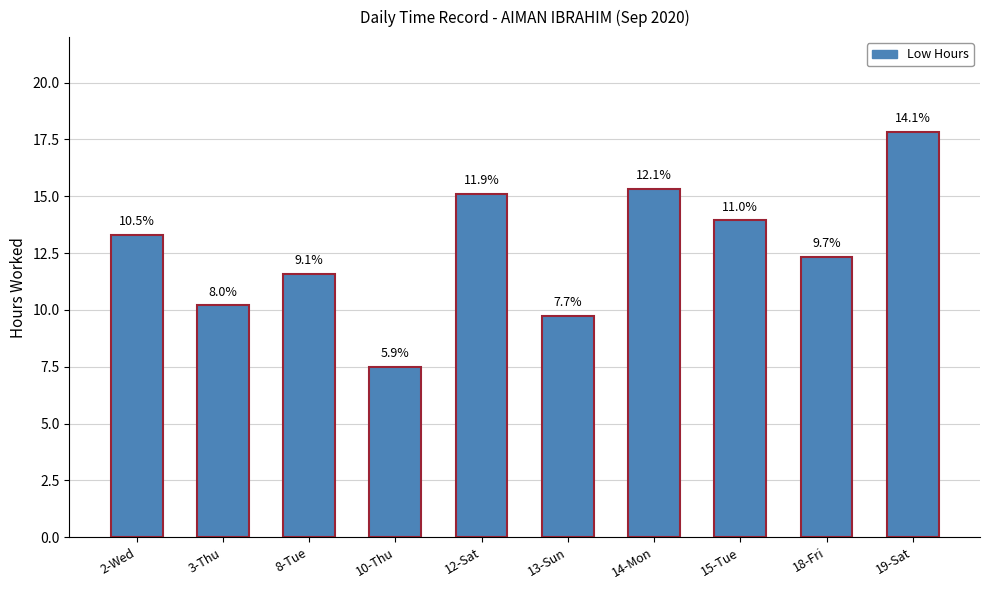

What is the value of the 1st bar from the left?

13.3